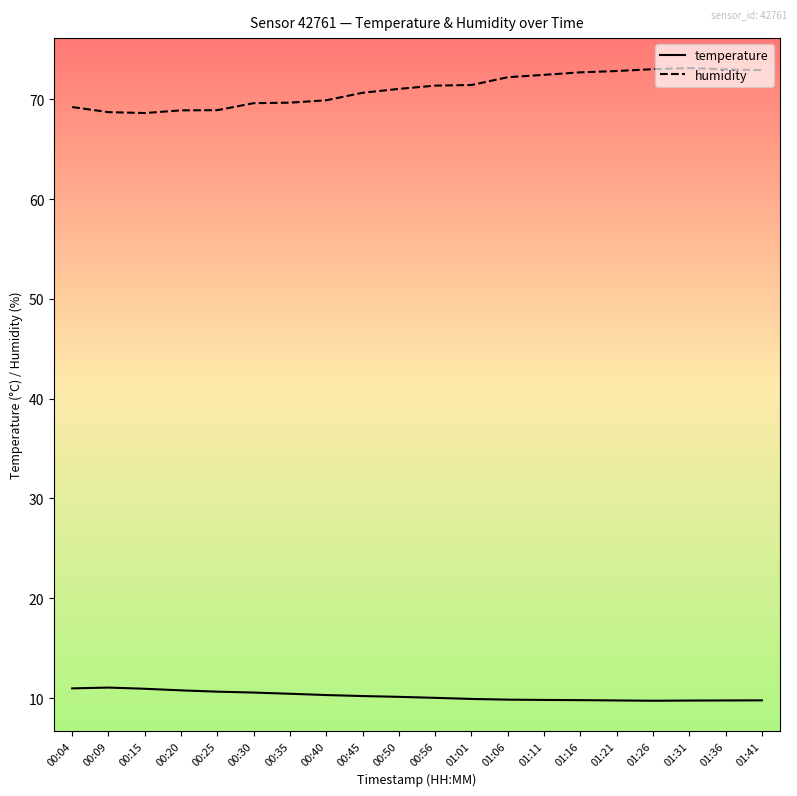

At how many categories does at least one series exceed 28?

20